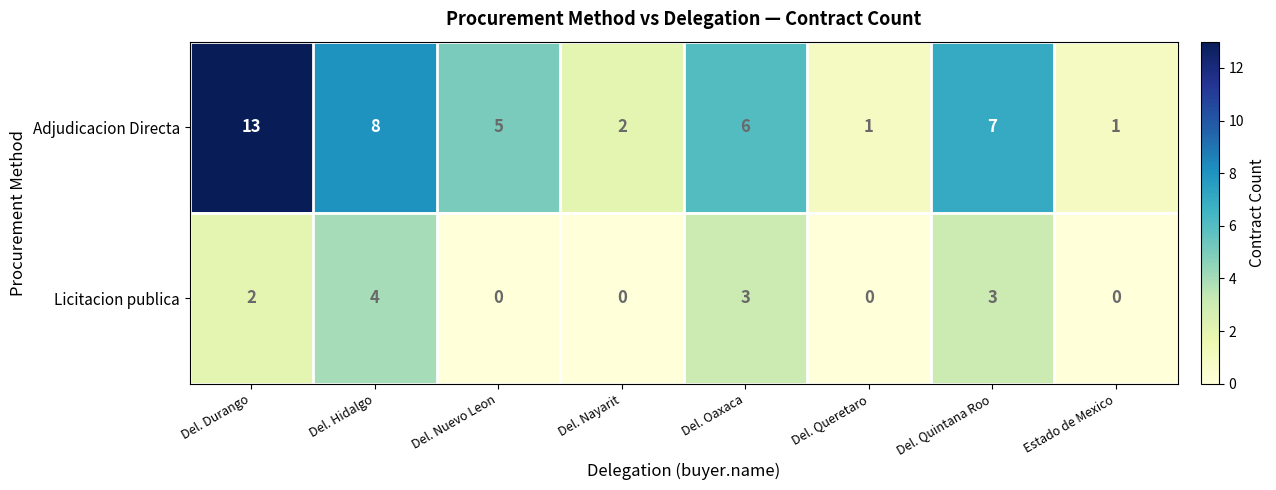

Which series changed the most between Del. Nuevo Leon and Del. Oaxaca?

Licitacion publica